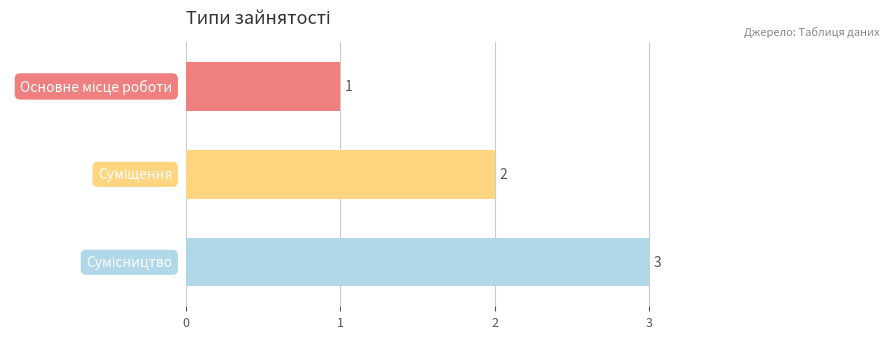

What is the maximum value shown in the chart?

3